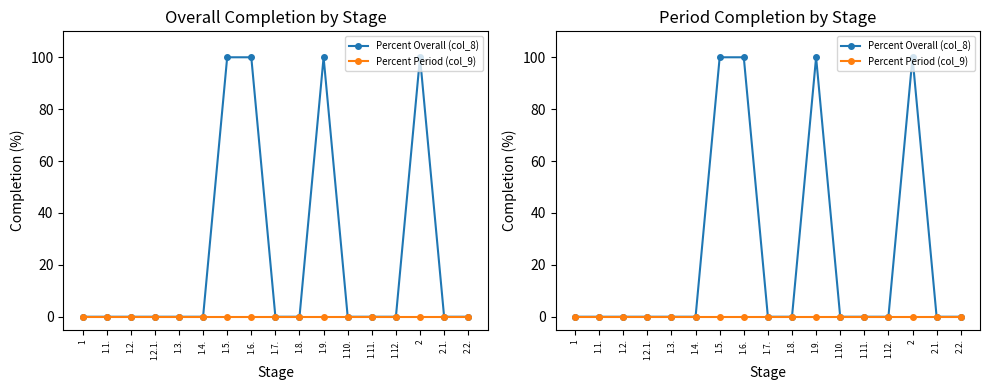

Is the value of Percent Period (col_9) at 1.10. greater than the value of Percent Overall (col_8) at 1.1.?

No